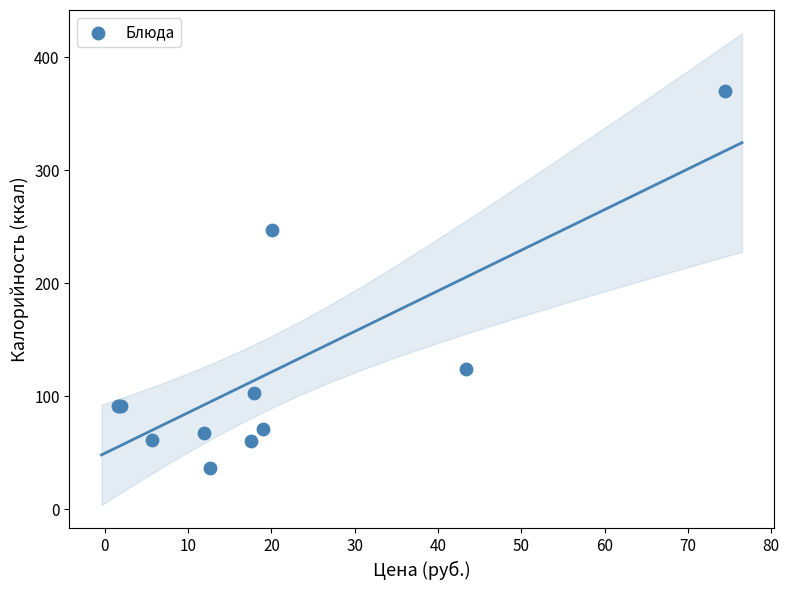

What Y value in the scatter plot is closest to 203?

246.6